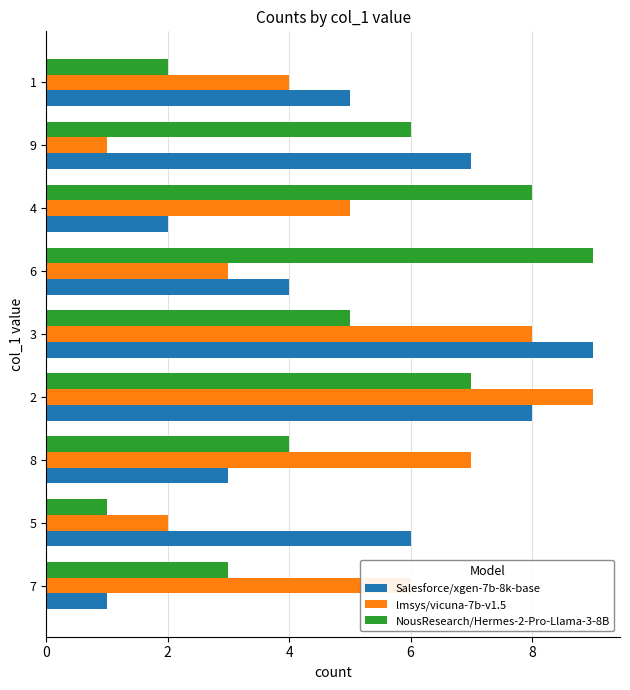

Is the value of Salesforce/xgen-7b-8k-base at 2 greater than the value of NousResearch/Hermes-2-Pro-Llama-3-8B at 3?

Yes